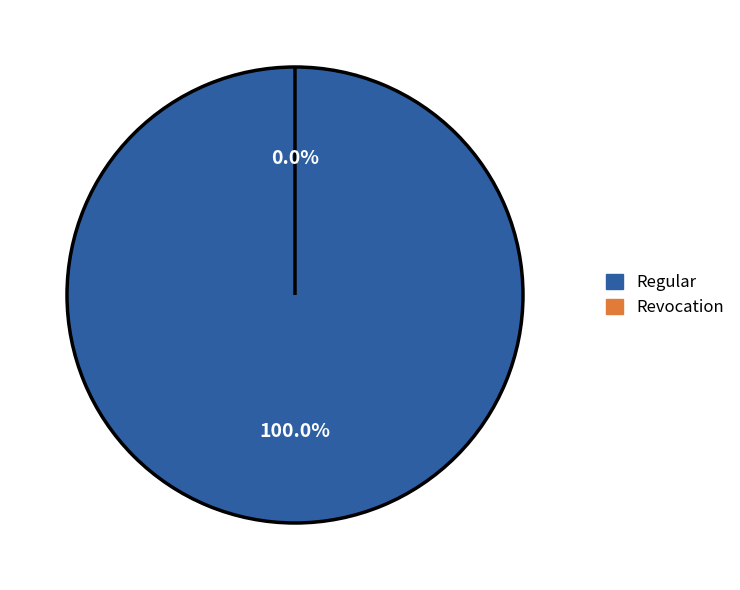

How many segments does this pie chart have?

2